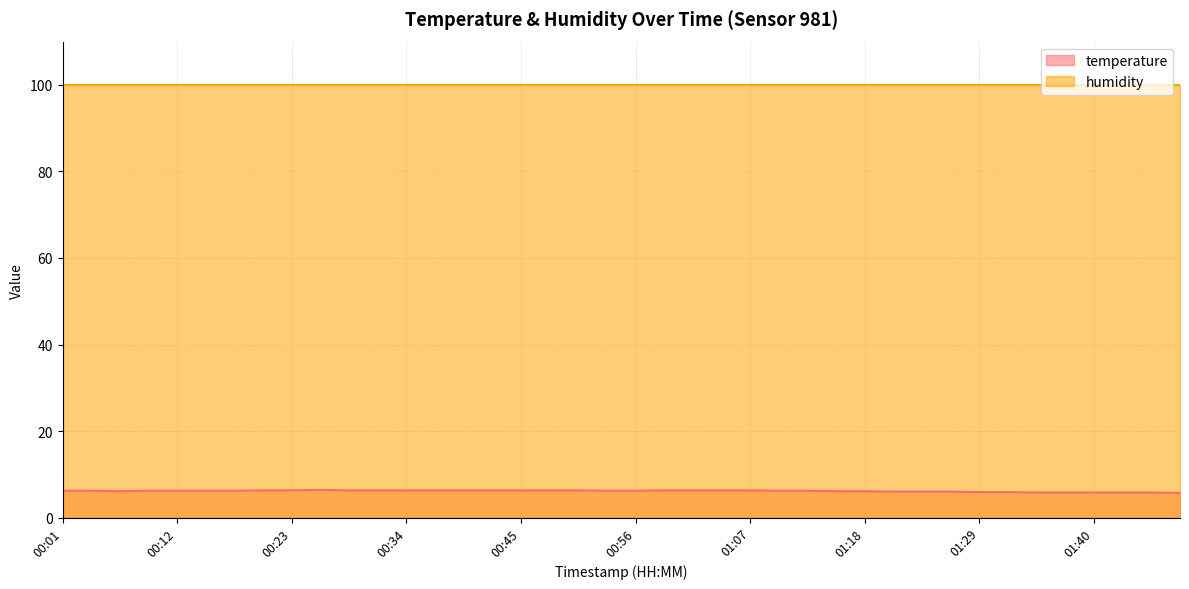

What is the average value?

6.1